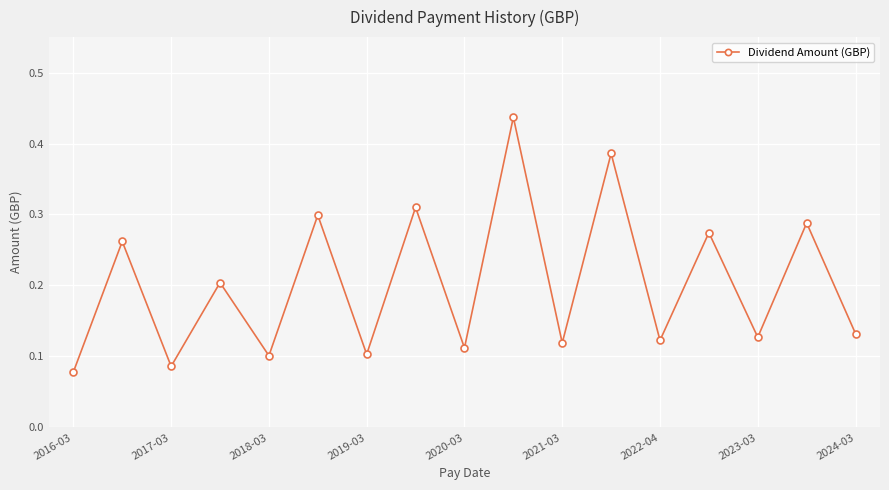

Is this an area chart (filled region under the line)?

No